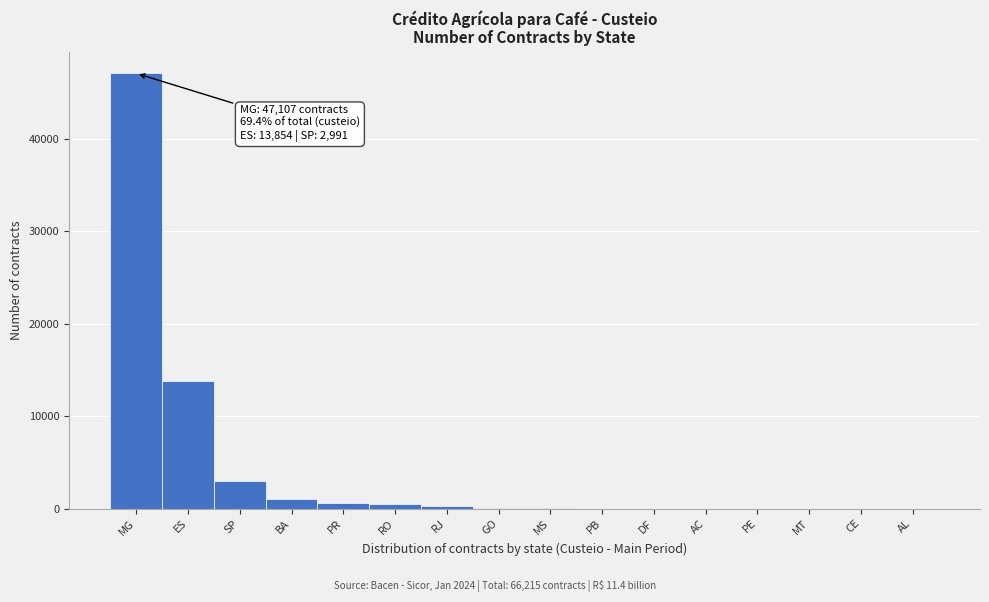

Between RJ and ES, which is larger?

ES